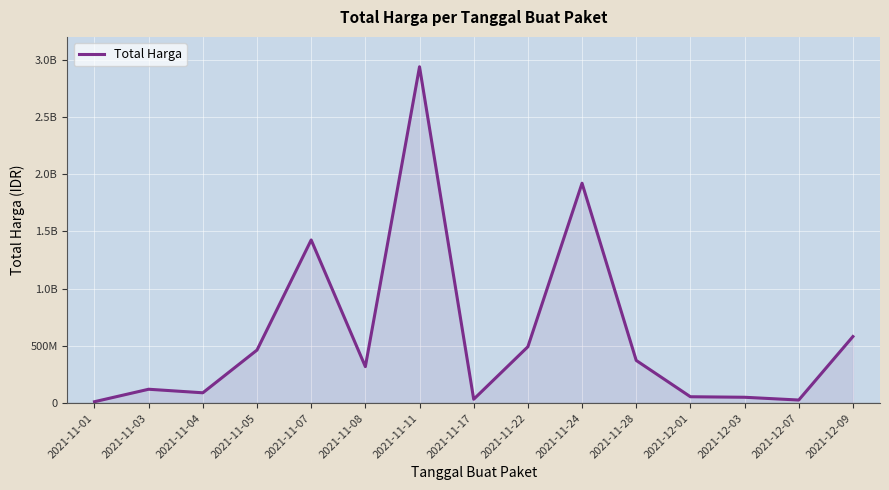

What is the sum of all values?

8912587750